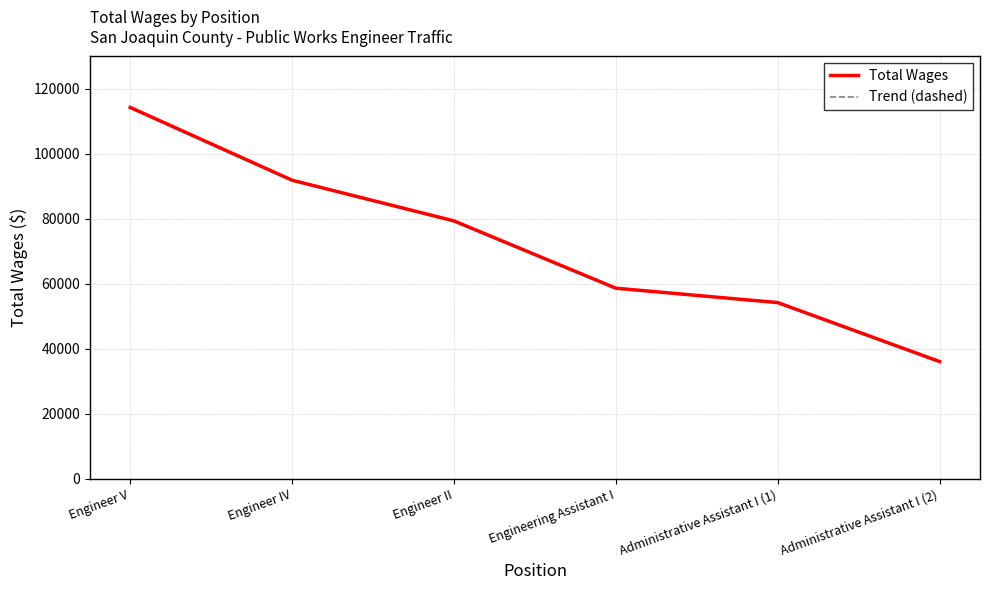

At which category does the chart reach its peak across all series?

Engineer V